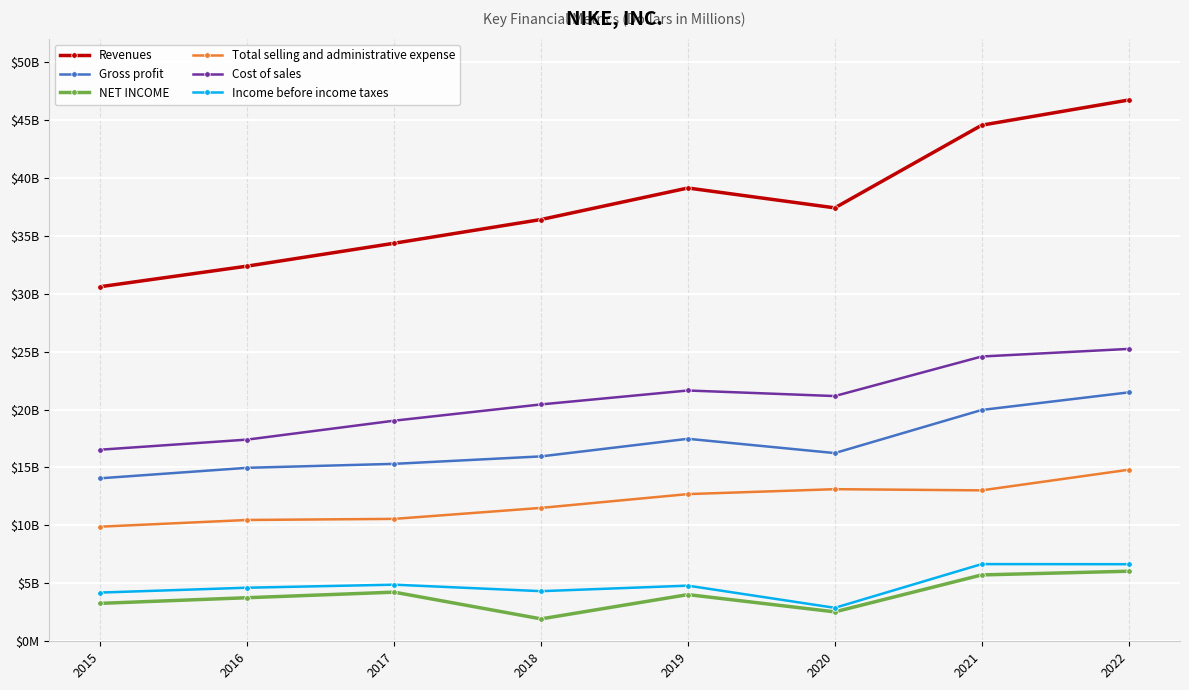

At which category is the sum across all series the highest?

2022